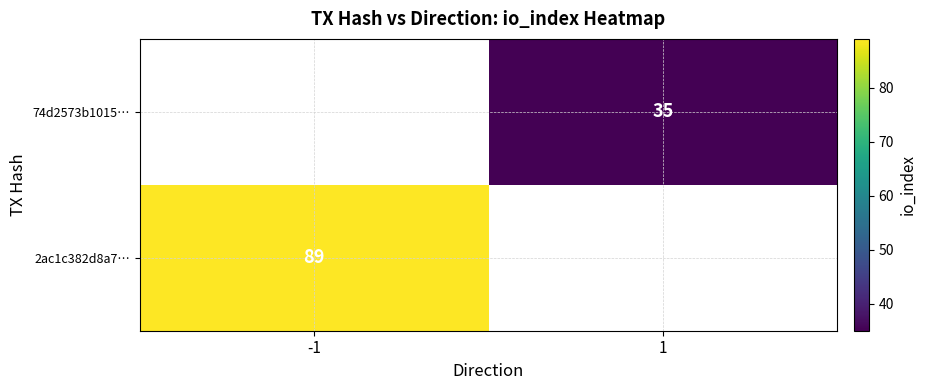

The 74d2573b1015… series shows 23 at 1. True or false?

False